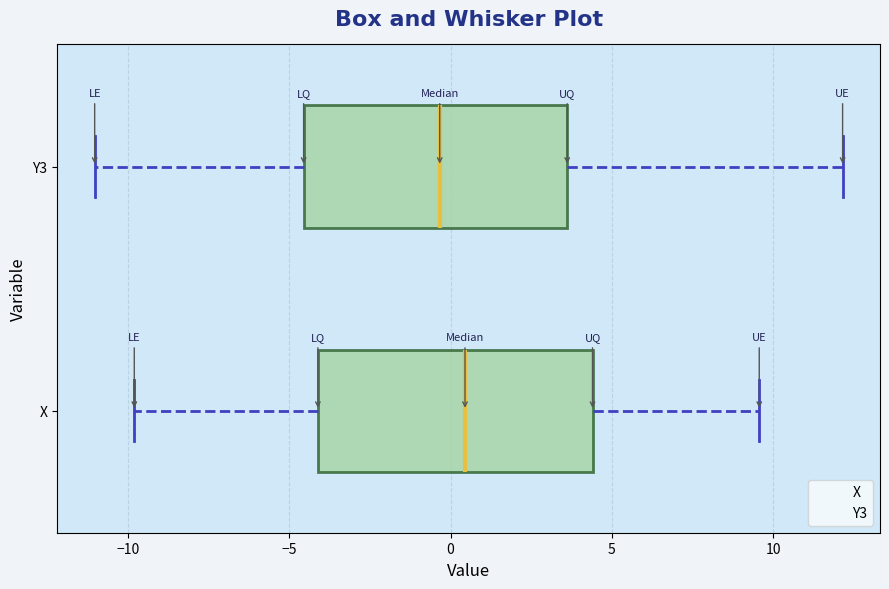

Where is the left edge of the box for X on the x-axis? The values are not printed on the chart, so give them approximately, as read against the axis.

-4.0